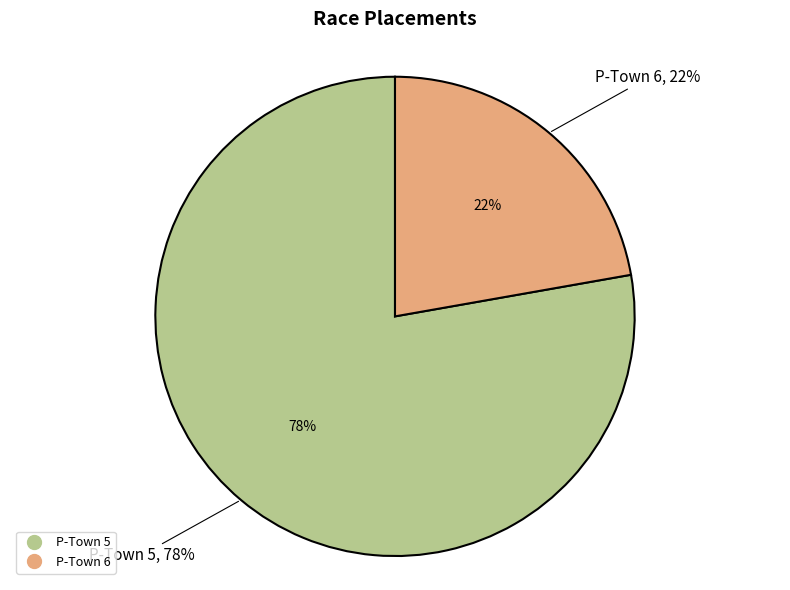

What percentage is the P-Town 6 slice, to the nearest percent?

22%